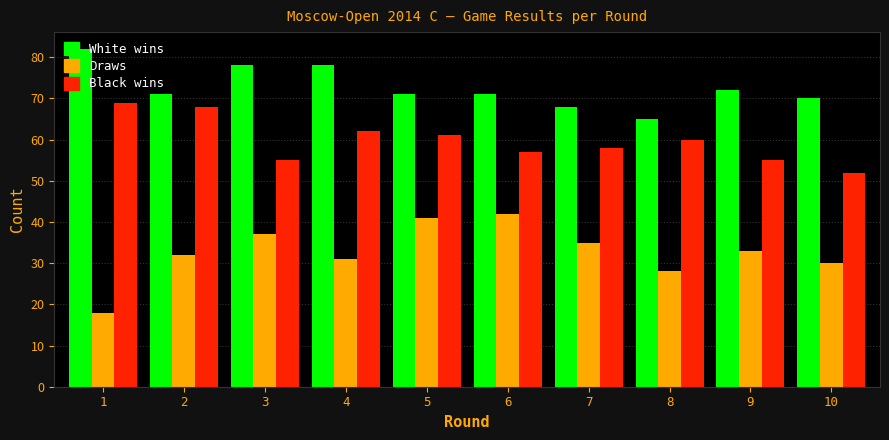

List the series in order of their overall mean, highest first.

White wins, Black wins, Draws